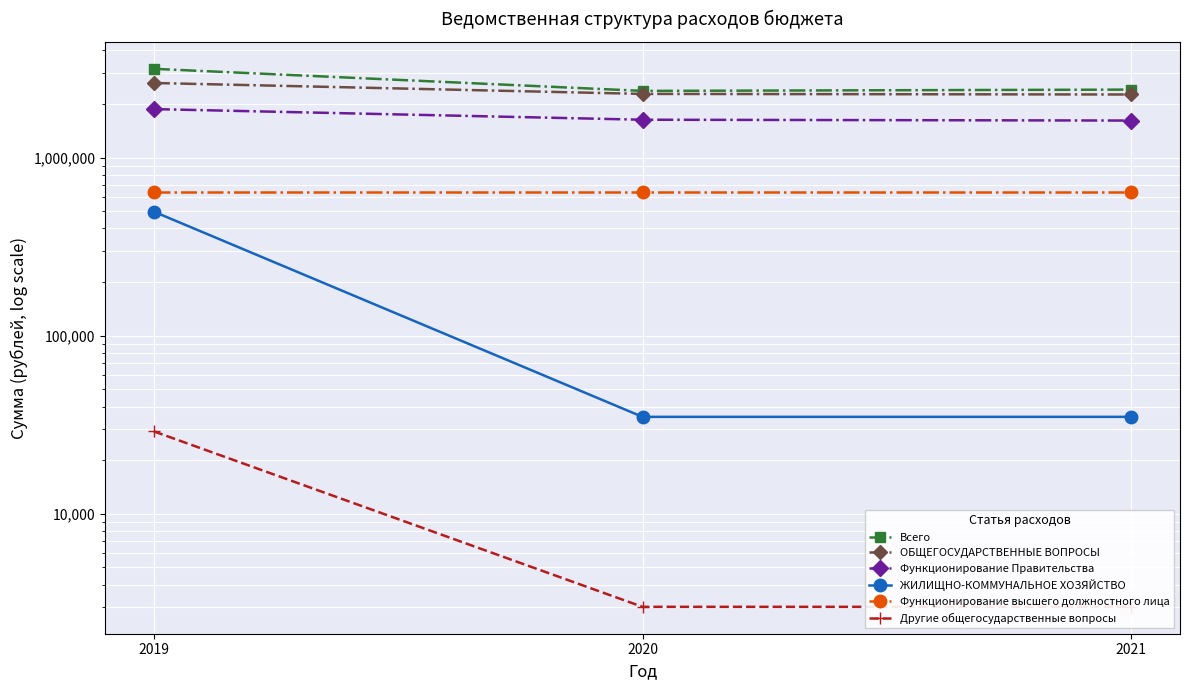

Which category has the lowest value across all series?

2020